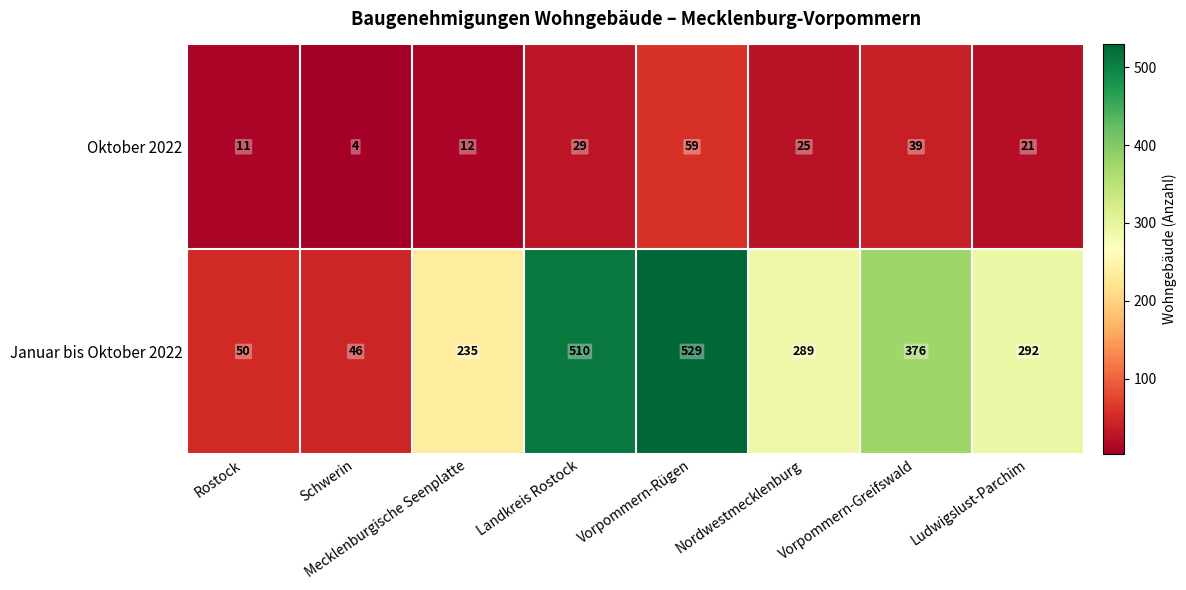

List the series in order of their peak value, lowest first.

Oktober 2022, Januar bis Oktober 2022